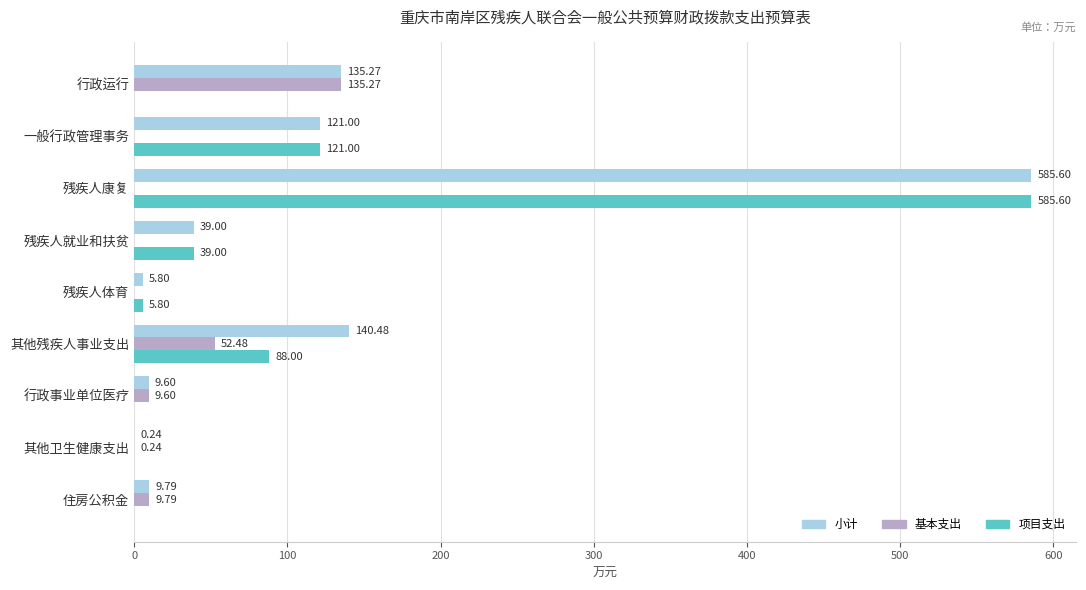

Is the value of 项目支出 at 住房公积金 greater than the value of 小计 at 住房公积金?

No